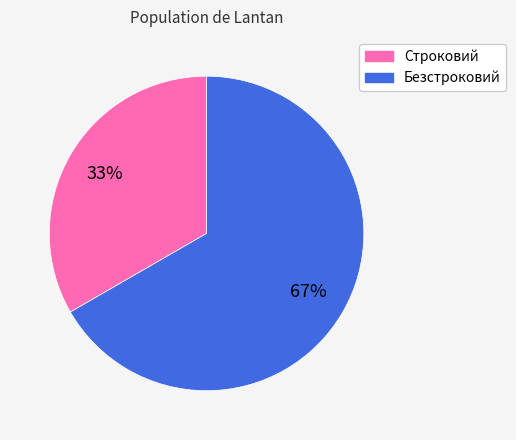

Which slice is the largest?

Безстроковий